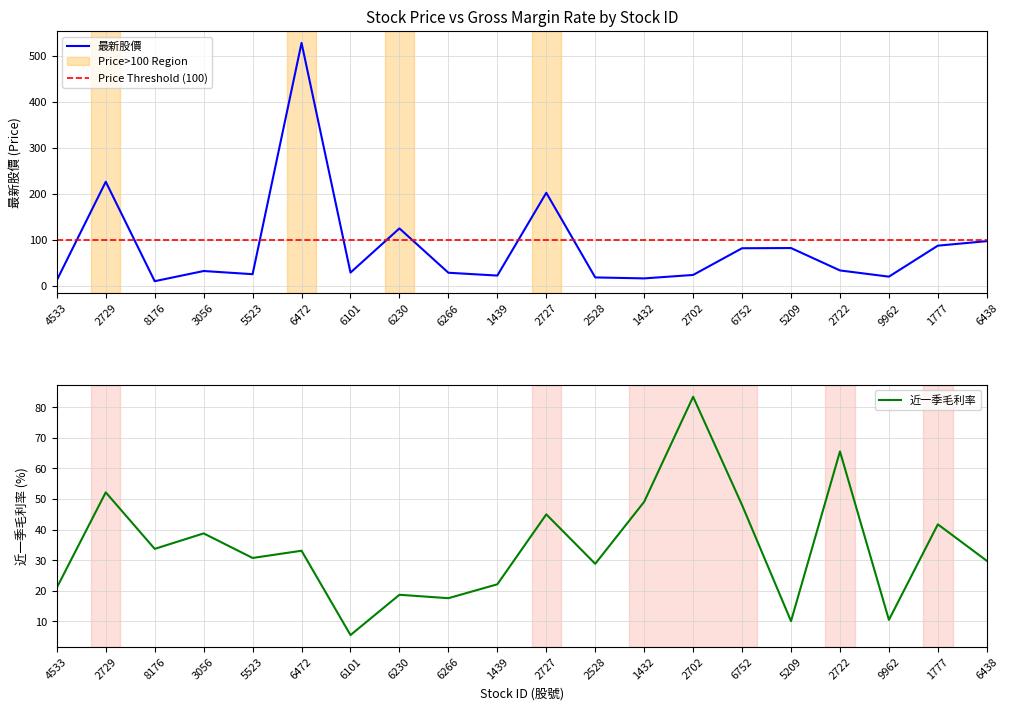

True or false: 最新股價 has a value of 15.1 at 8176.

False